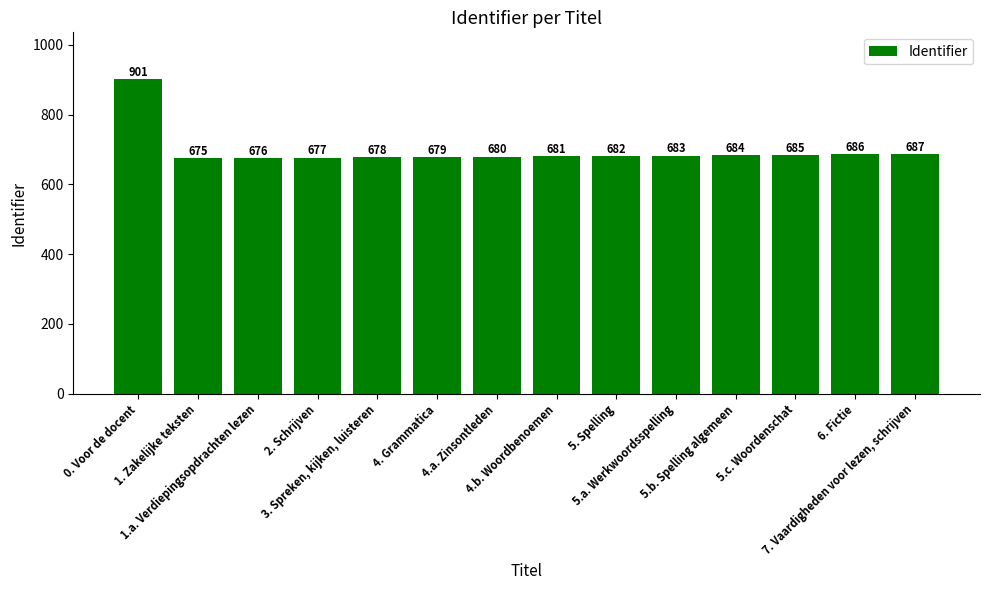

True or false: the data shows 680 at 4.a. Zinsontleden.

True